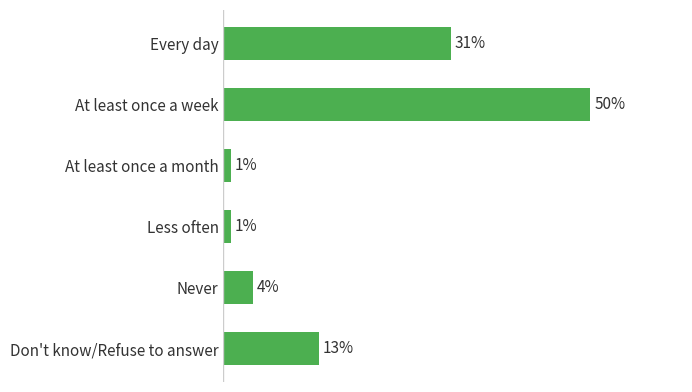

At which label is the value closest to 25?

Every day